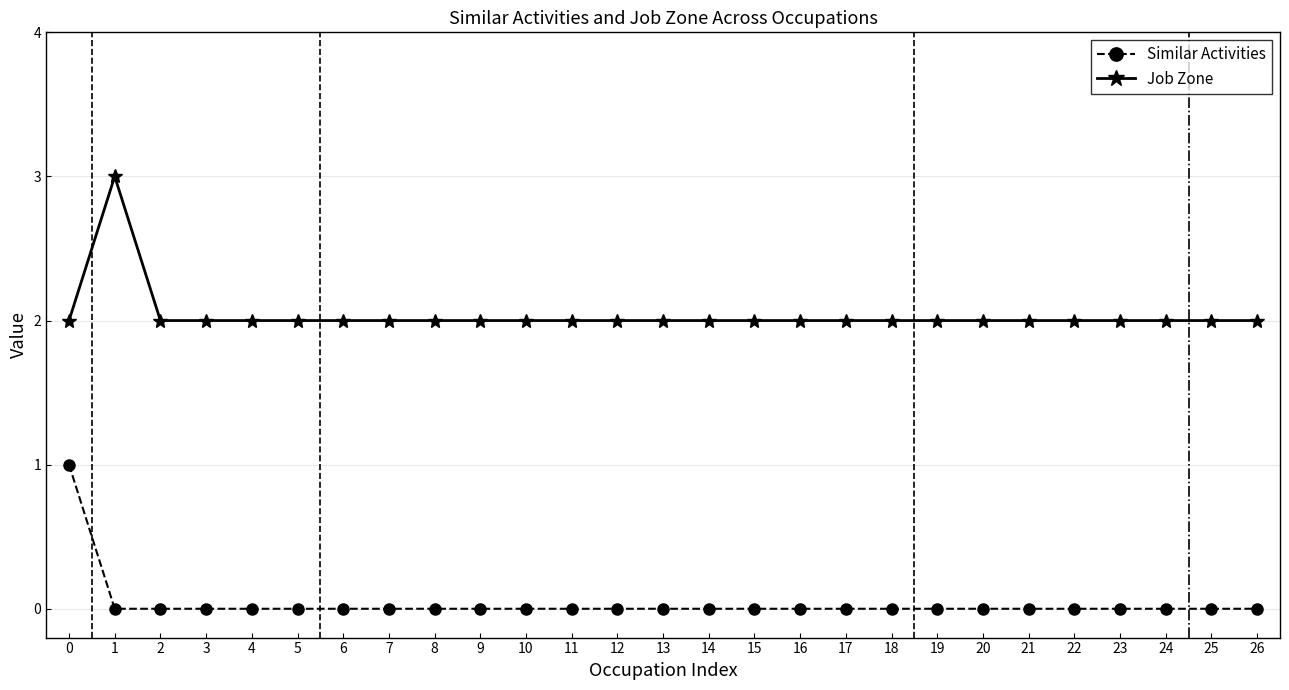

Count the Job Zone values in the range 2 to 3.

27